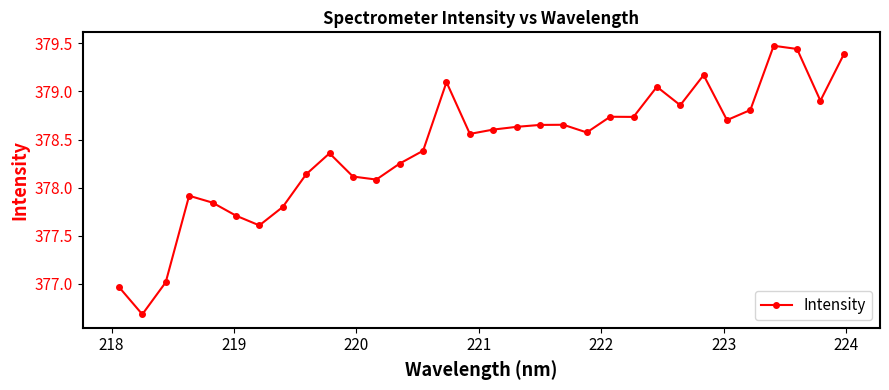

What is the difference between the maximum and minimum values?

2.8